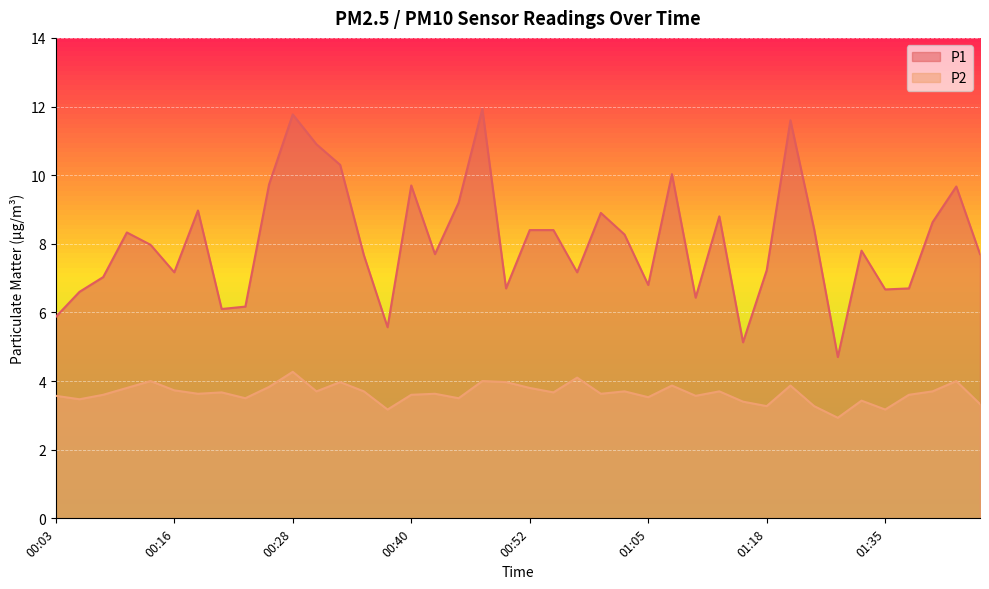

What is the value of the P1 point at the 17th from the left?

7.7